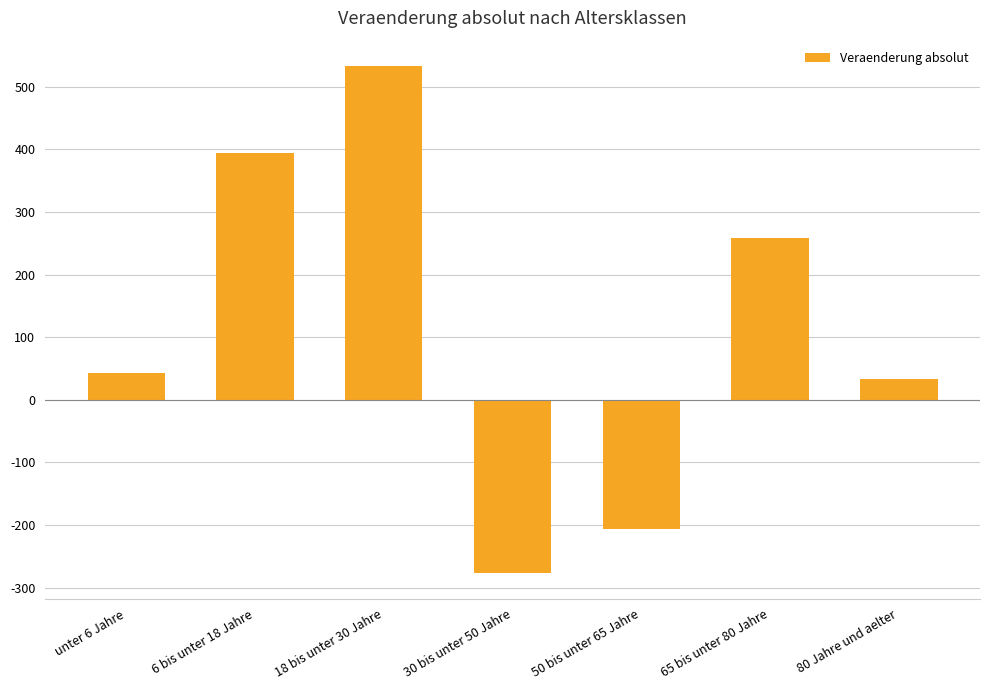

Does the chart contain stacked bars?

No